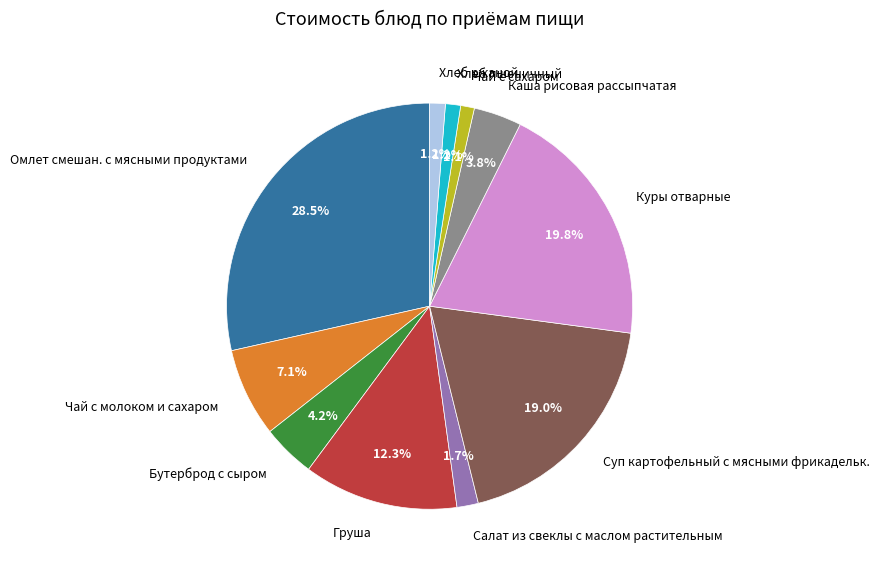

What is the total percentage of Хлеб ржаной and Куры отварные?

21.0%